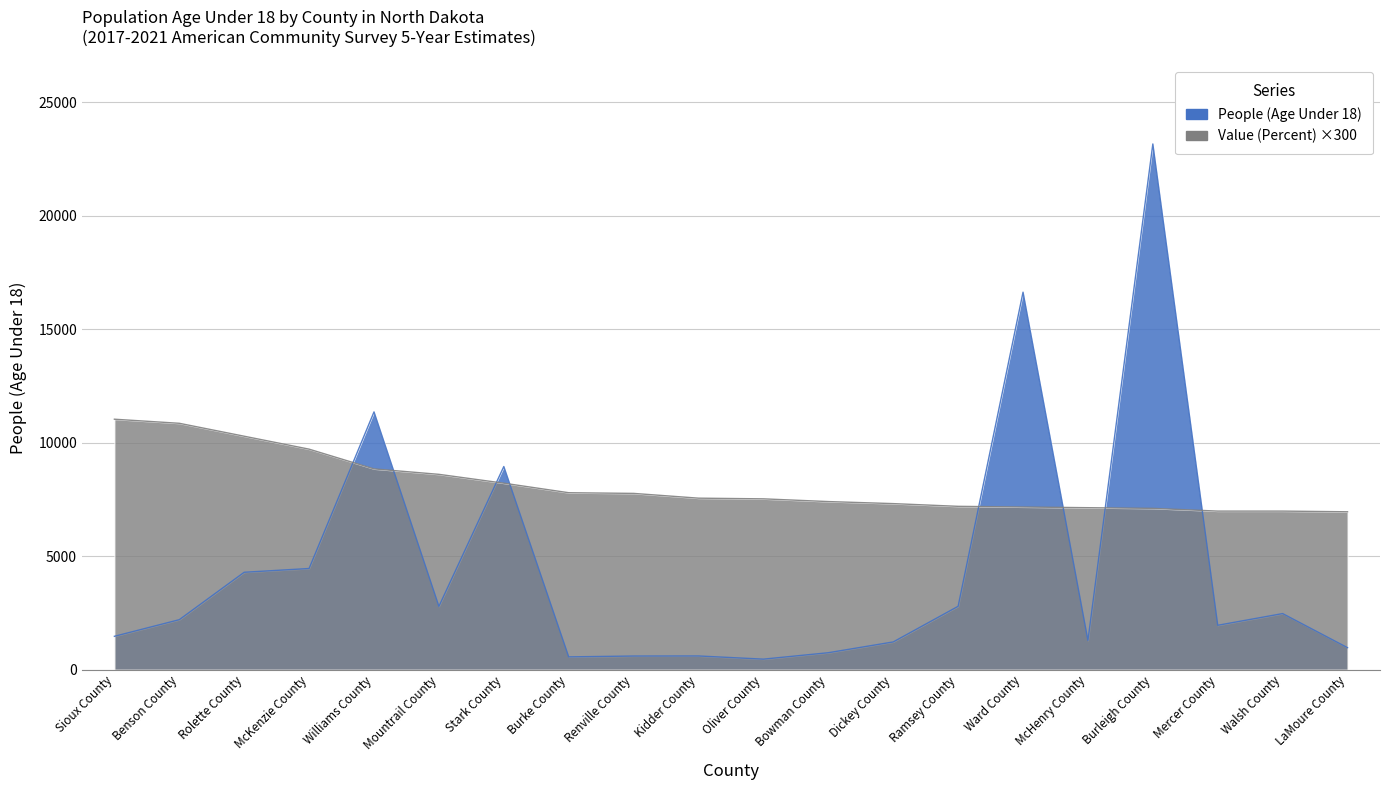

How many intersections are there between People (Age Under 18) and Value (Percent)?

8